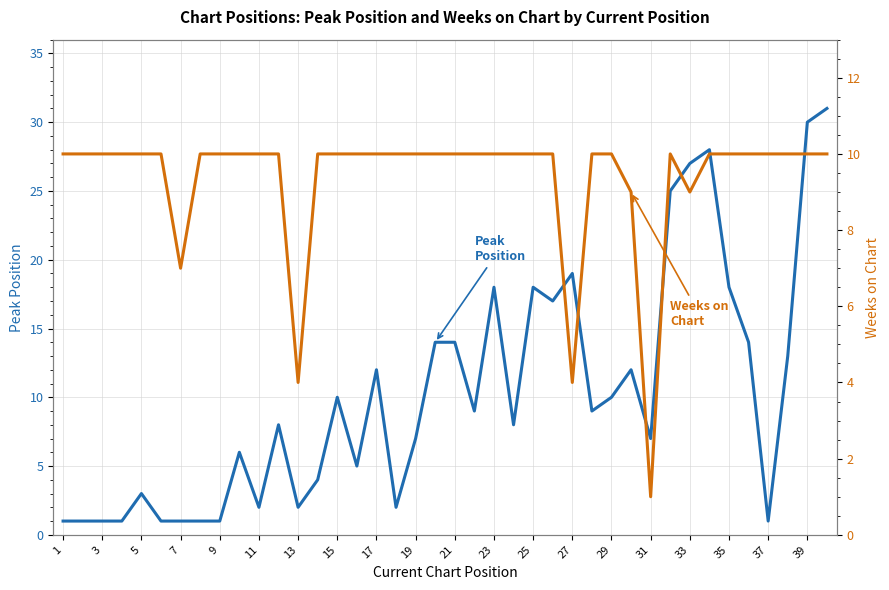

What are all the series names shown in the legend?

Peak Position, Weeks on Chart